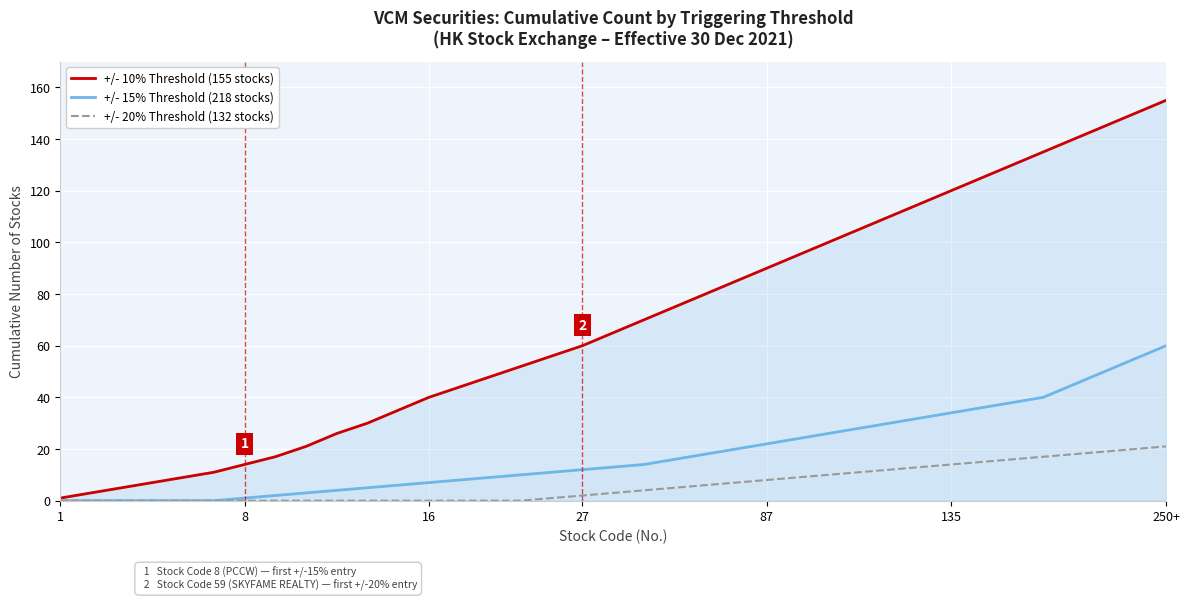

Which category has the lowest value across all series?

1